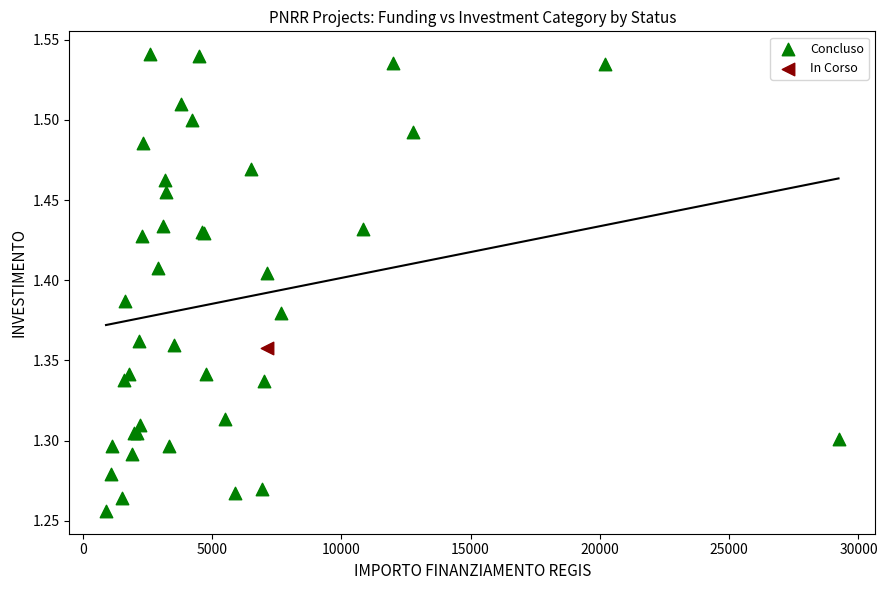

What are all the series names shown in the legend?

Concluso, In Corso